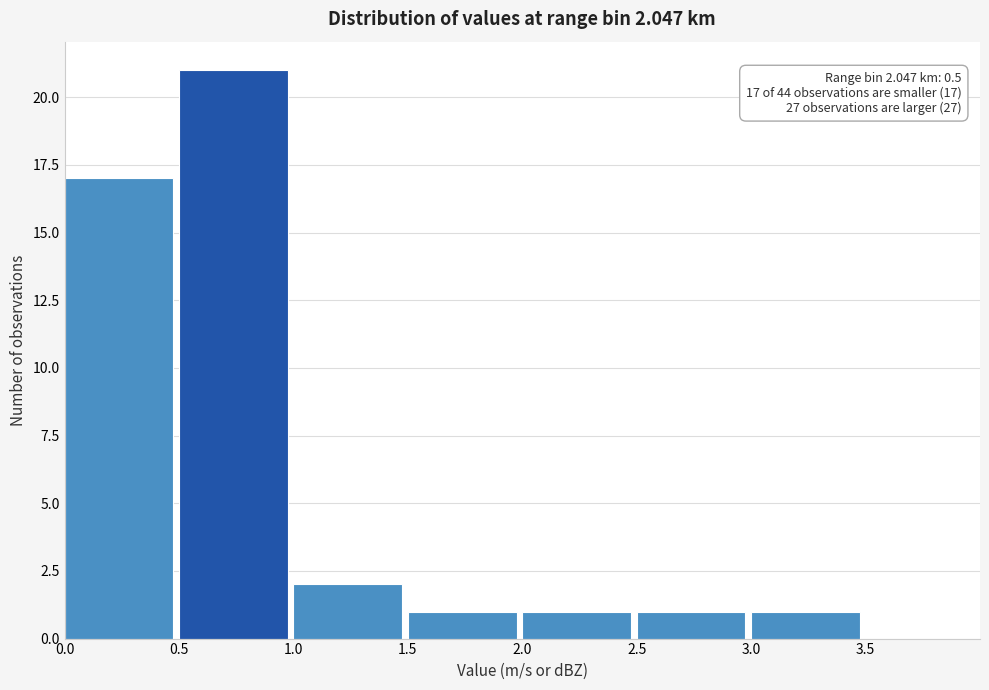

Over which range of the x-axis is the bar tallest?

0.5 to 1.0